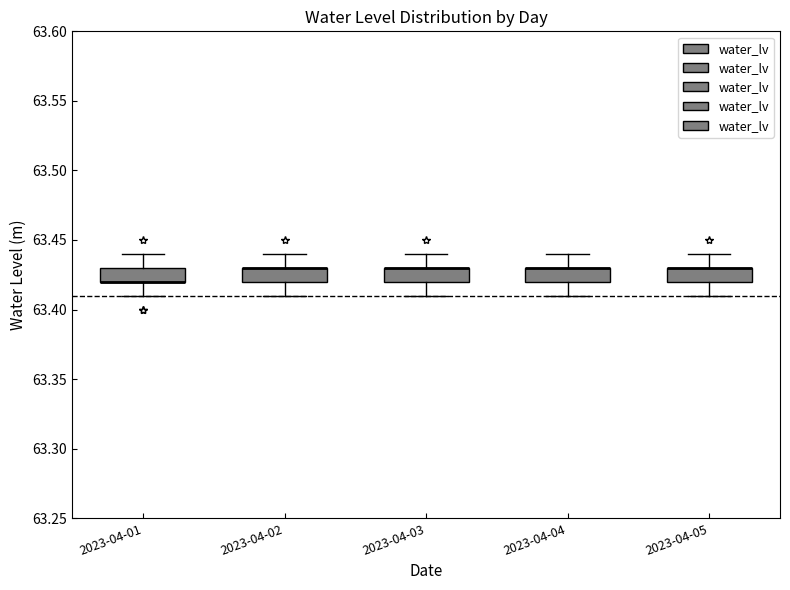

Reading left to right, read every box against the y-axis: the position of its median line, the range the box covers, and the ends of its whiskers. The values are not printed on the chart, so give them approximately, as read against the axis.

2023-04-01: median 63.42 (drawn on the box's lower edge), box 63.42 to 63.43, whiskers 63.41 to 63.44
2023-04-02: median 63.43 (drawn on the box's upper edge), box 63.42 to 63.43, whiskers 63.41 to 63.44
2023-04-03: median 63.43 (drawn on the box's upper edge), box 63.42 to 63.43, whiskers 63.41 to 63.44
2023-04-04: median 63.43 (drawn on the box's upper edge), box 63.42 to 63.43, whiskers 63.41 to 63.44
2023-04-05: median 63.43 (drawn on the box's upper edge), box 63.42 to 63.43, whiskers 63.41 to 63.44